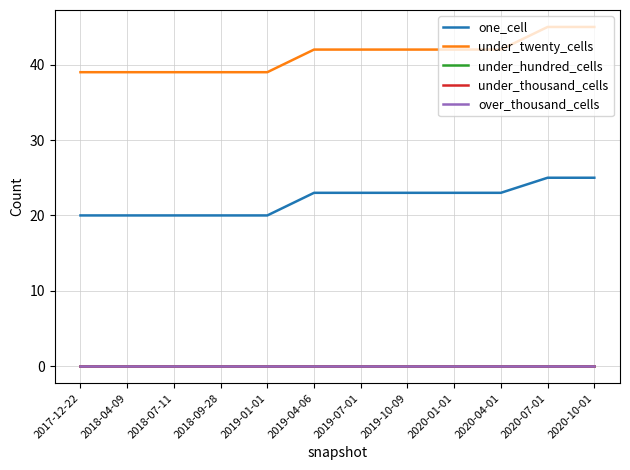

Which series has the widest spread of values?

under_twenty_cells